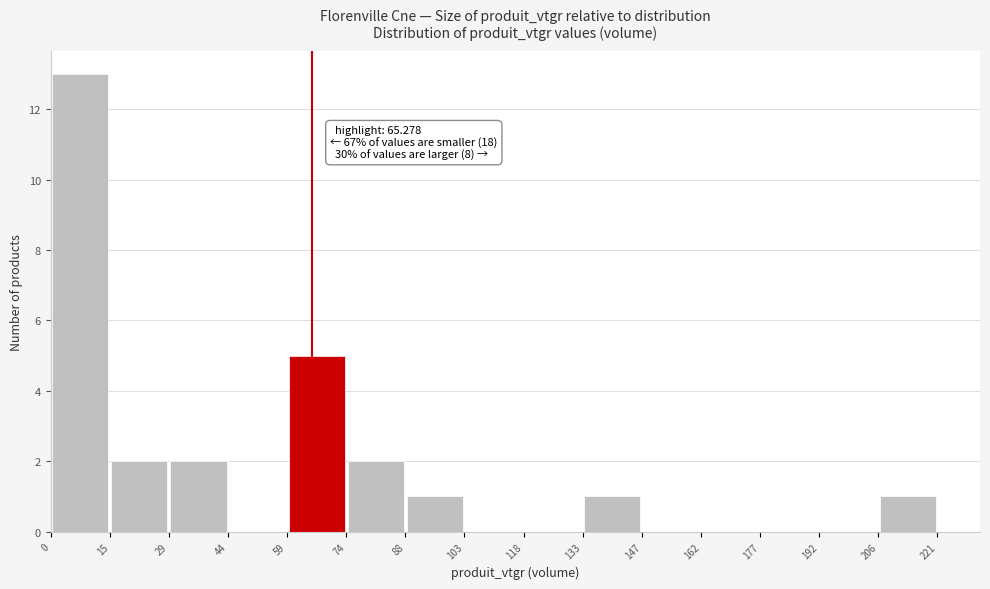

Over which range of the x-axis is the bar tallest?

0 to 15